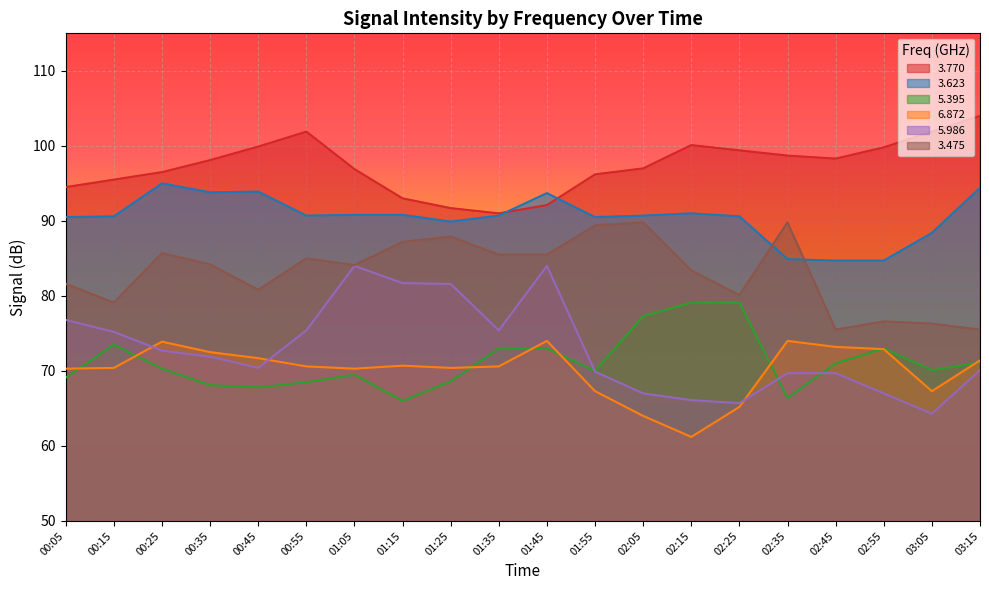

True or false: 5.395 has a value of 103.1 at 00:15.

False